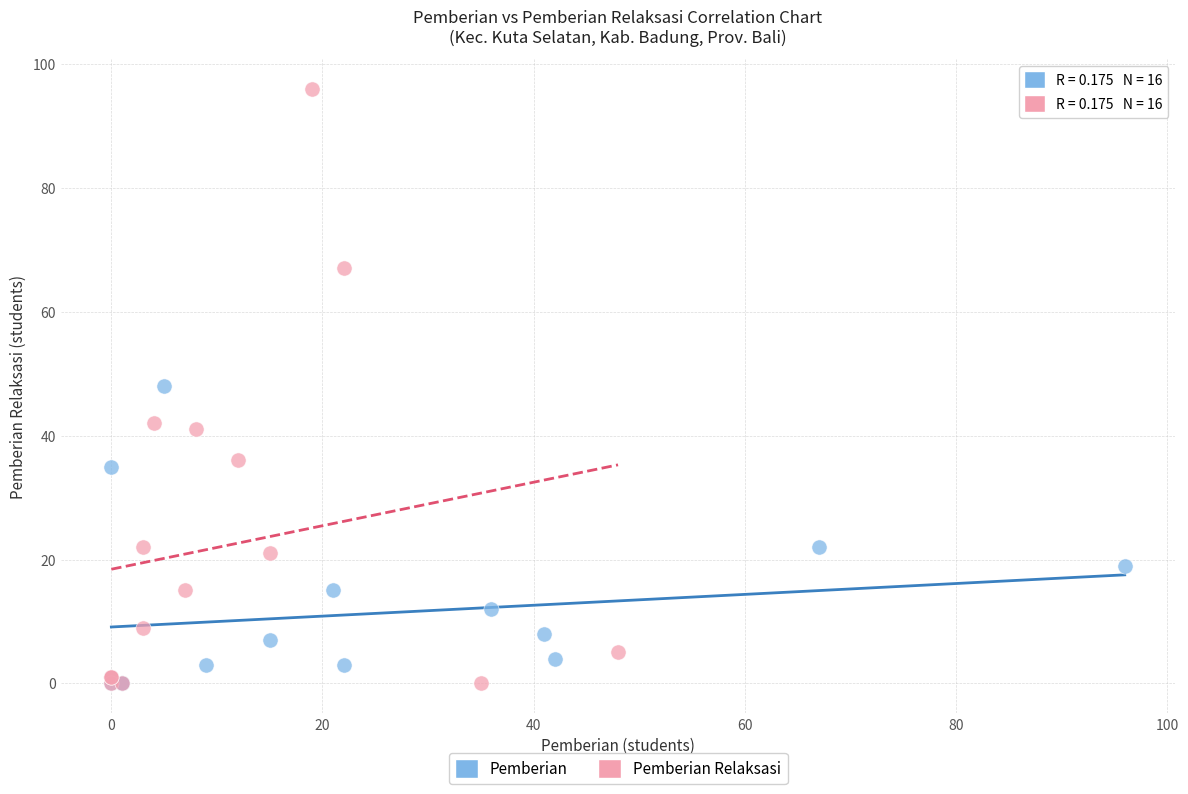

Which series has the widest spread of Y values?

Pemberian Relaksasi